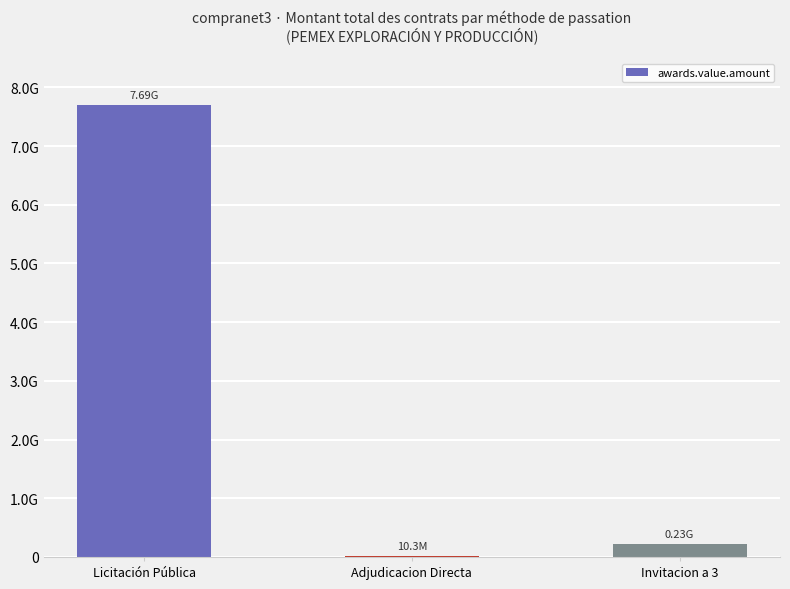

Rank the categories by value from highest to lowest.

Licitación Pública, Invitacion a 3, Adjudicacion Directa